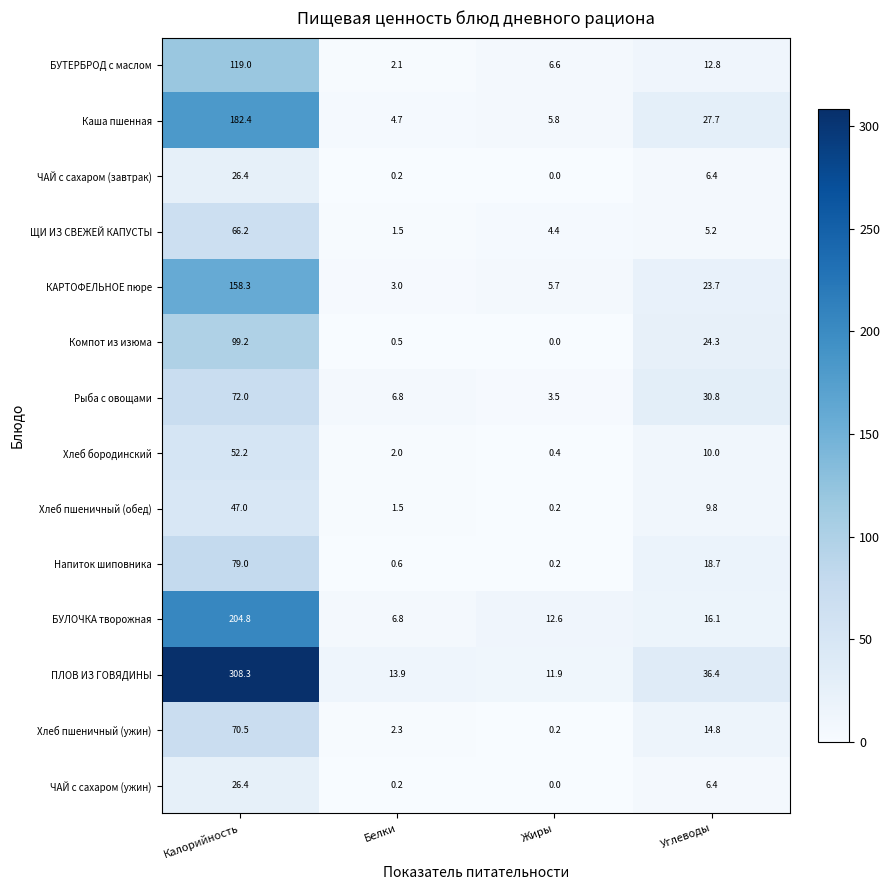

At which category is the sum across all series the highest?

Калорийность